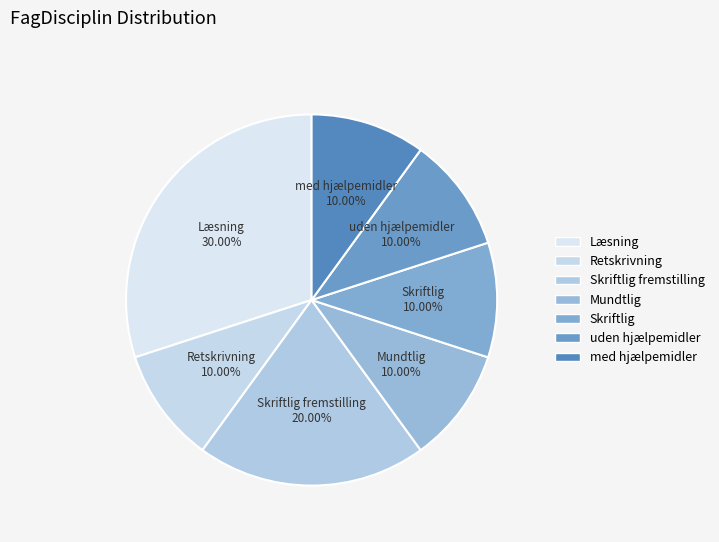

What is the largest slice in the pie chart?

Læsning